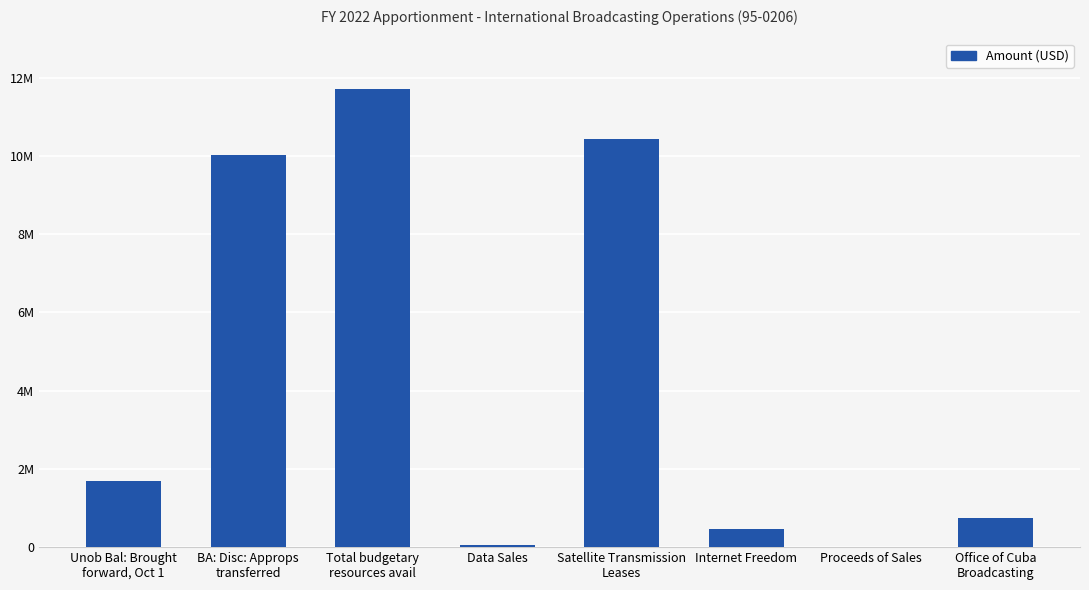

Reading left to right, transcribe all the data shown in this chart.

Unob Bal: Brought
forward, Oct 1=1690928	BA: Disc: Approps
transferred=10012401	Total budgetary
resources avail=11703329	Data Sales=64029	Satellite Transmission
Leases=10417477	Internet Freedom=474817	Proceeds of Sales=9053	Office of Cuba
Broadcasting=737953